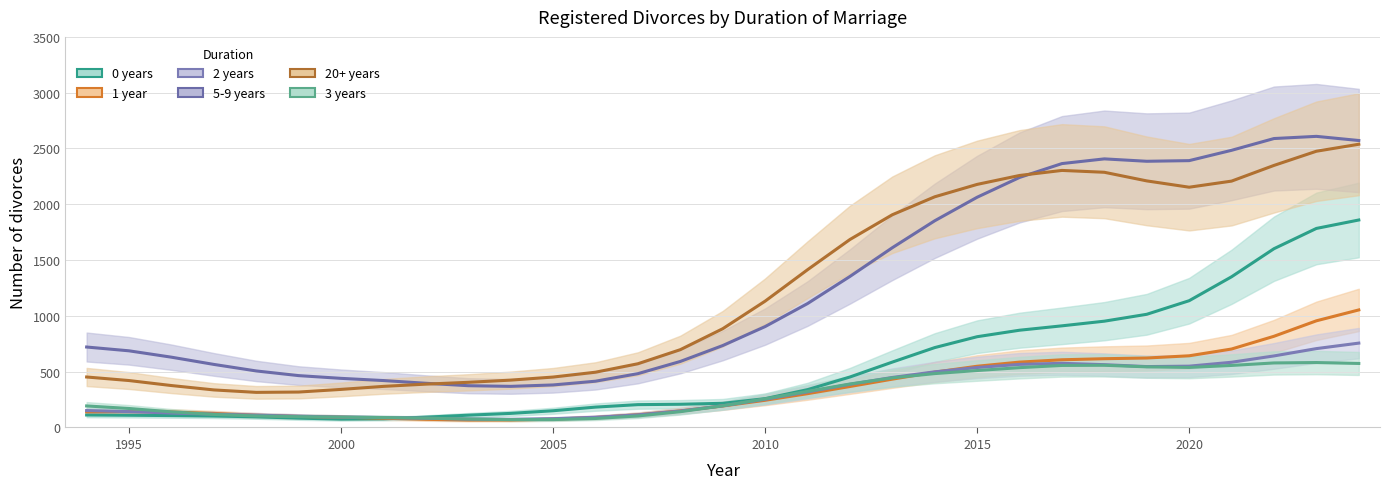

Does the chart have visible grid lines?

Yes